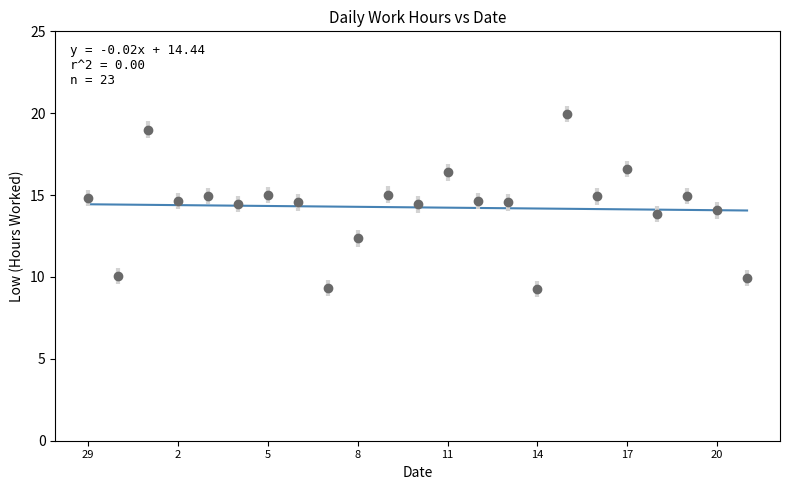

Which has a higher value, 14 or 3?

3